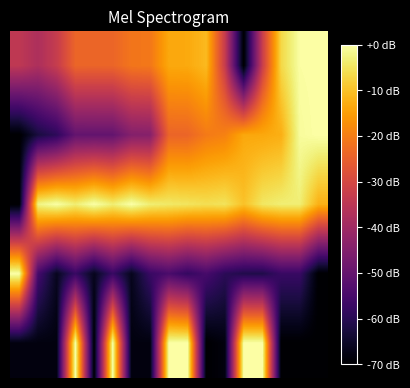

At which category is the sum across all series the highest?

8